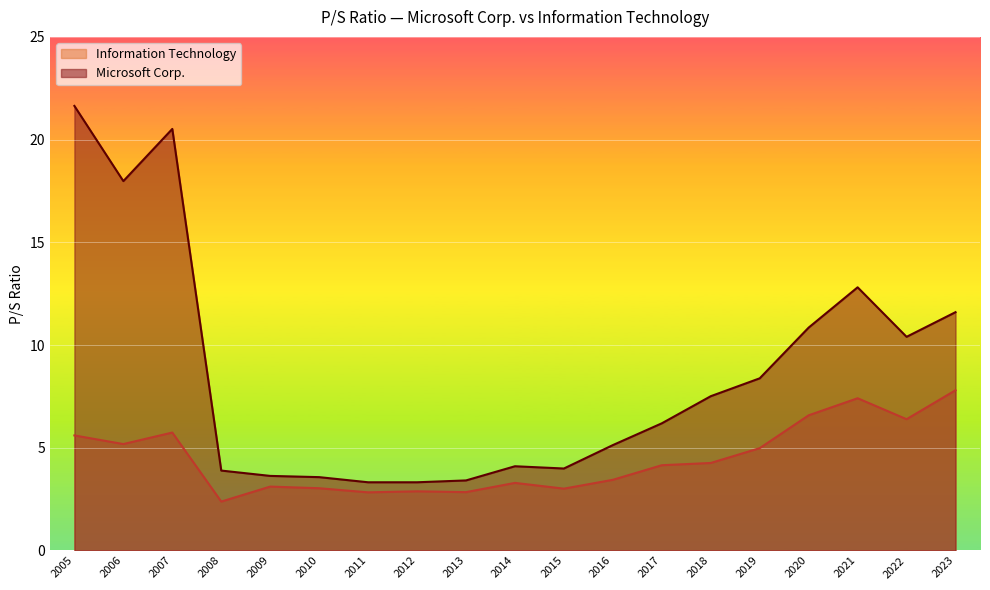

Does the chart display data point markers on the line(s)?

No